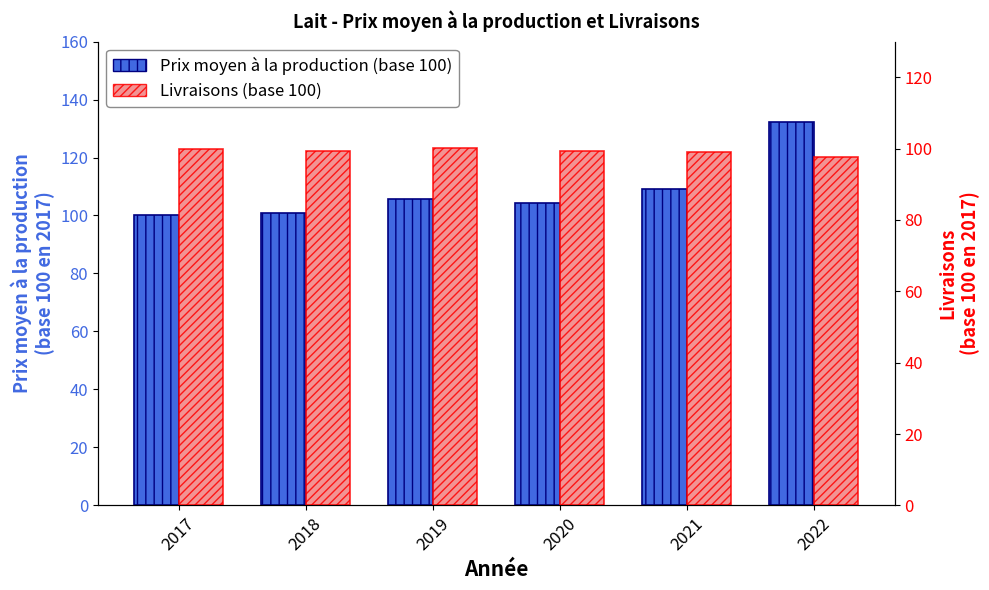

The Livraisons (base 100) series shows 98.9 at 2021. True or false?

True